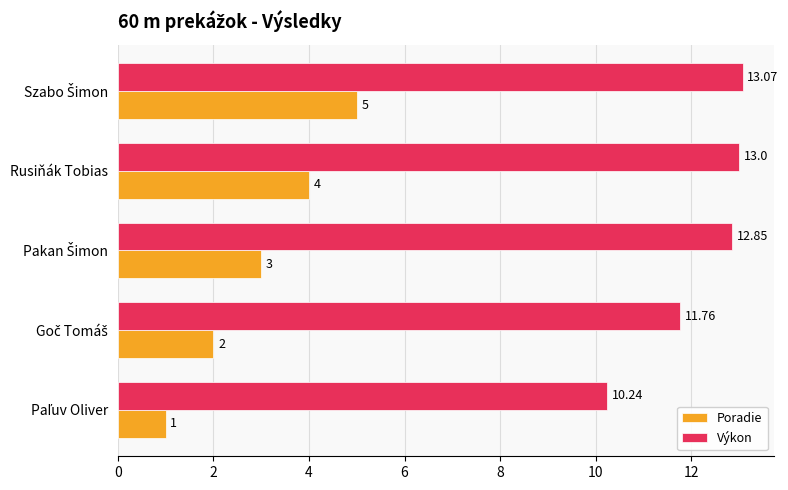

Rank the series at Rusiňák Tobias from lowest to highest value.

Poradie, Výkon